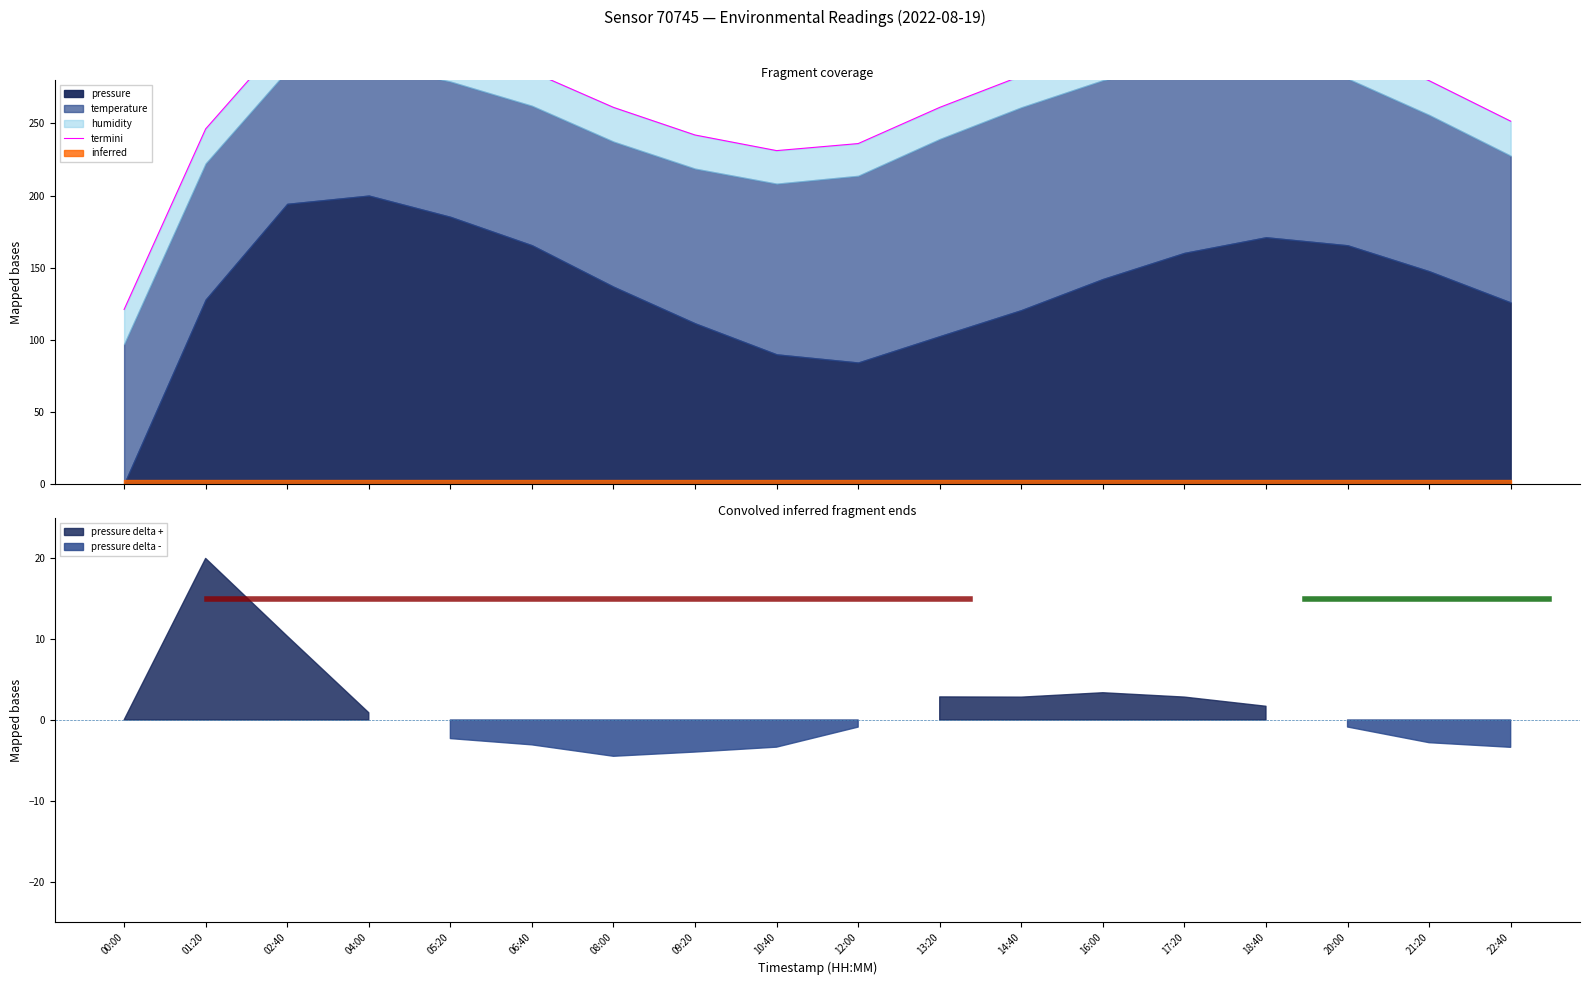

Reading right to left, list all the values displayed in this chart.

22:40=251.6	21:20=279.7	20:00=304.7	18:40=318.2	17:20=314.1	16:00=302.1	14:40=283.0	13:20=261.2	12:00=236.1	10:40=231.2	09:20=242.0	08:00=261.2	06:40=285.9	05:20=302.5	04:00=314.6	02:40=310.4	01:20=246.3	00:00=121.0